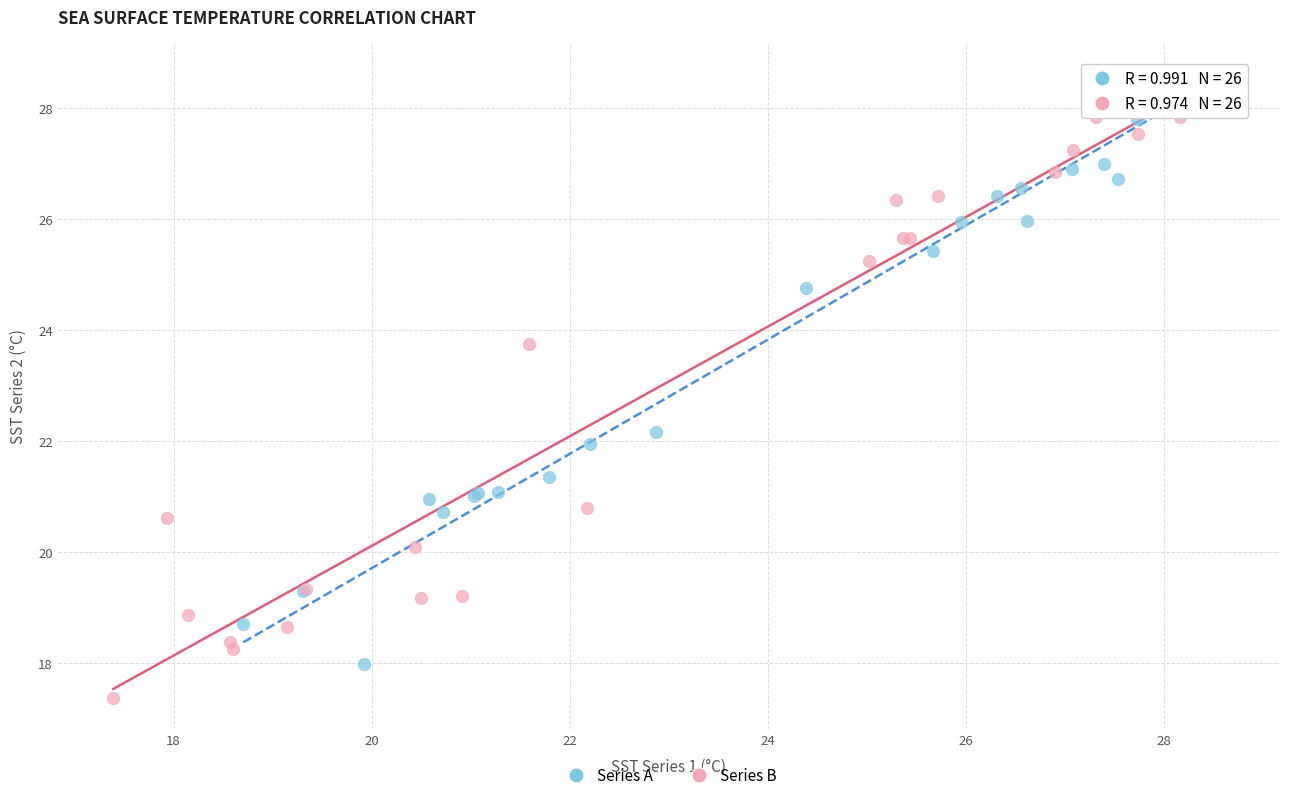

Which series has the largest Y range (max minus min)?

Series B